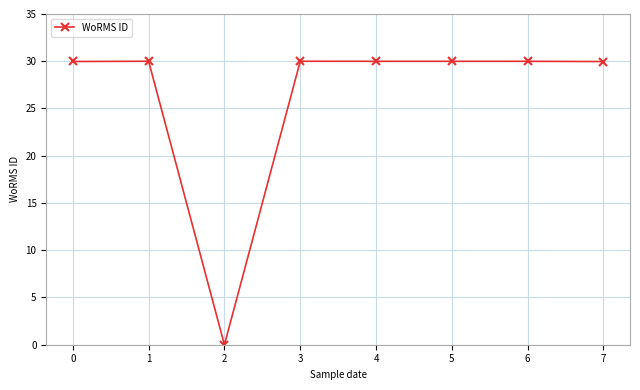

At which category does the data reach its first local valley?

2